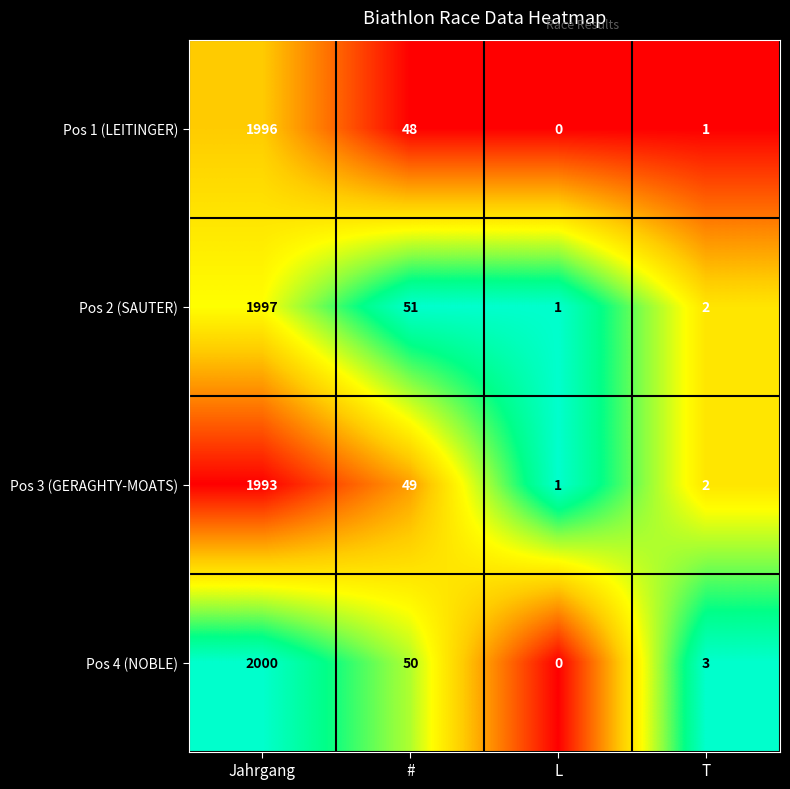

How many categories are shown in the chart?

4